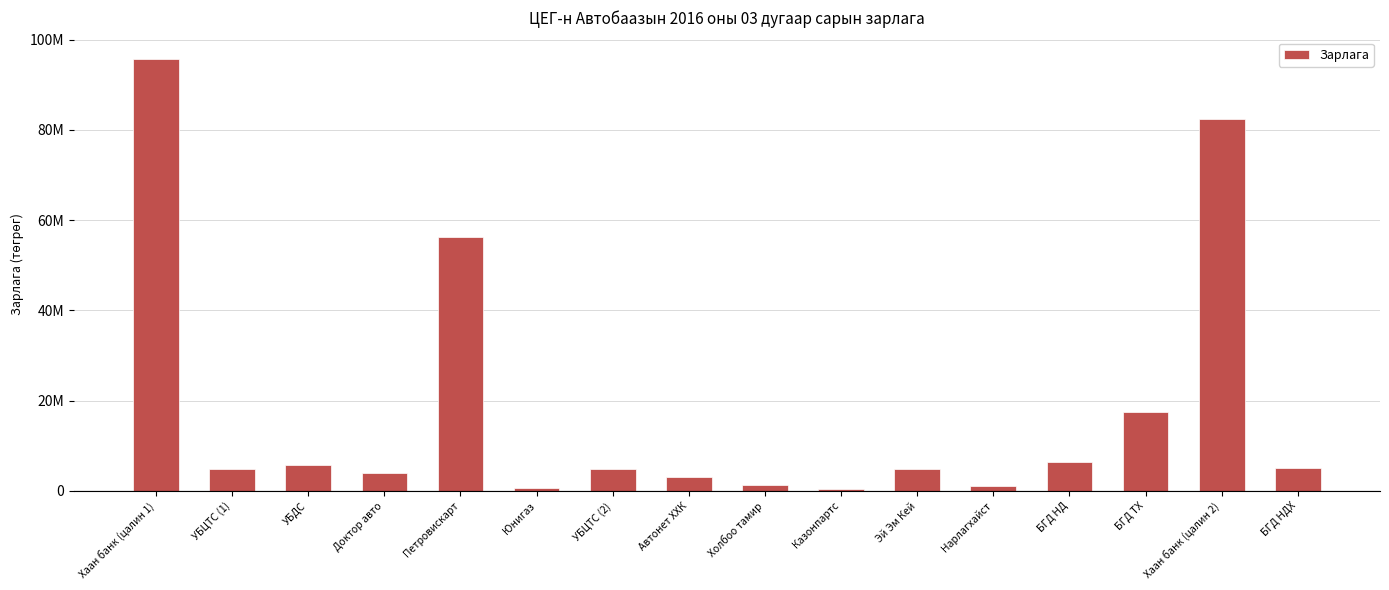

What is the change in value from Доктор авто to Холбоо тамир?

-2740000